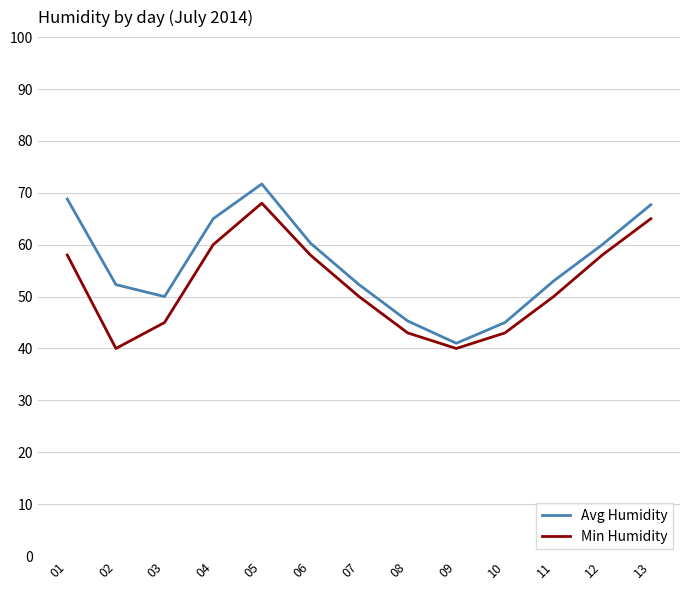

Is it true that Avg Humidity equals 45.0 at 10?

True